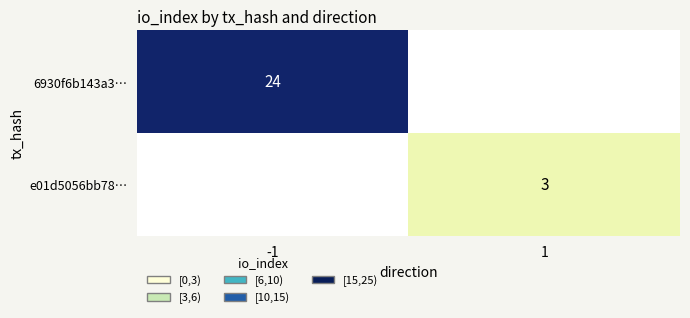

At how many categories does at least one series exceed 13?

1